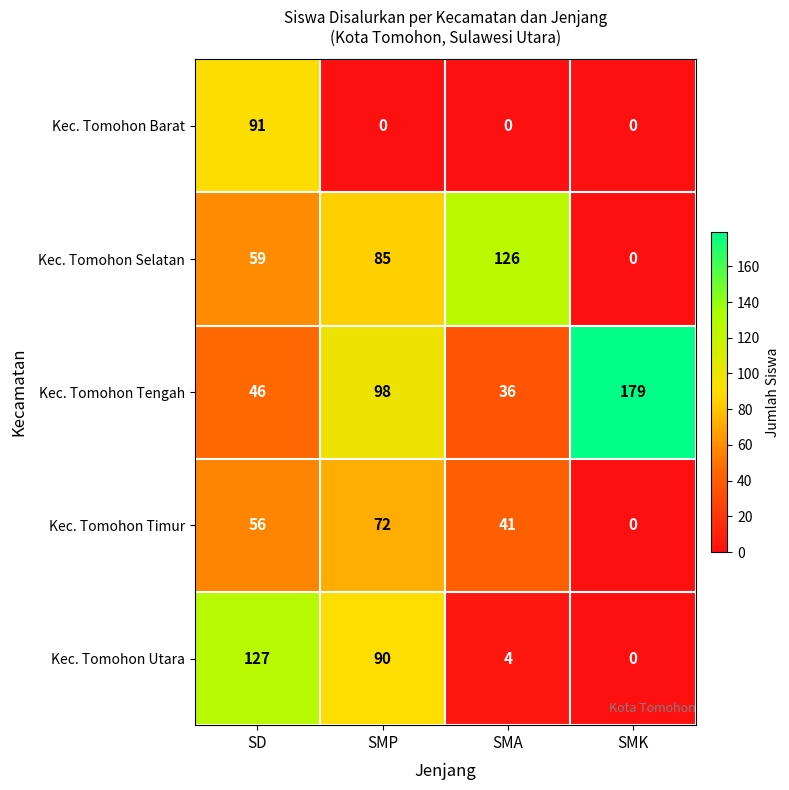

At which label is Kec. Tomohon Selatan closest to 63?

SD